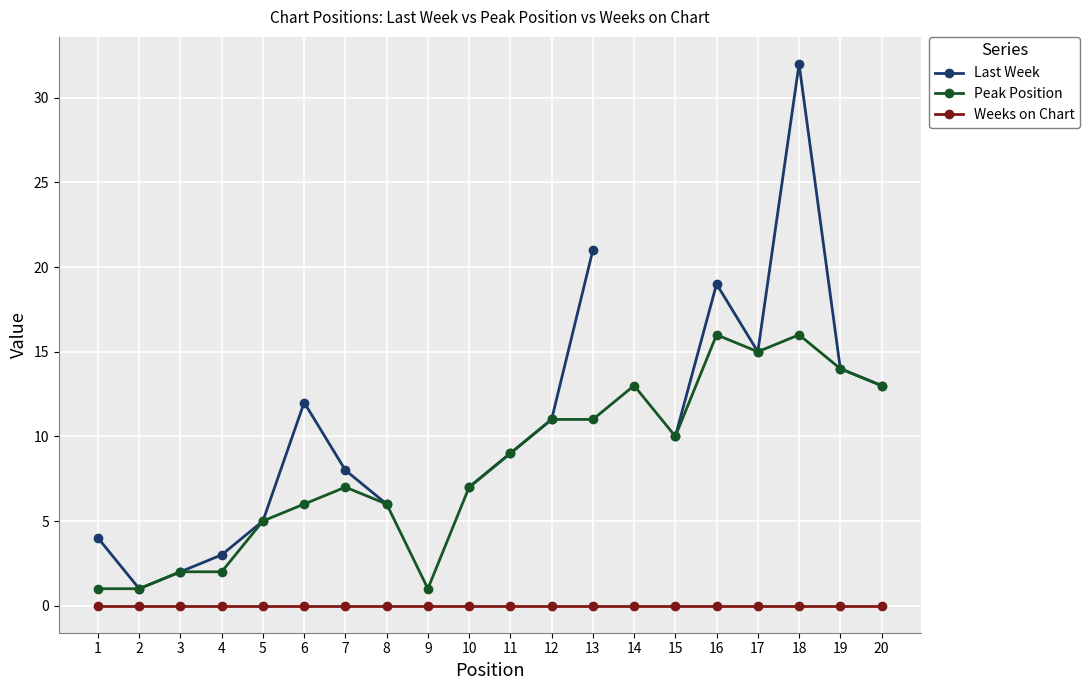

True or false: Peak Position has a value of 0.2 at 2.

False